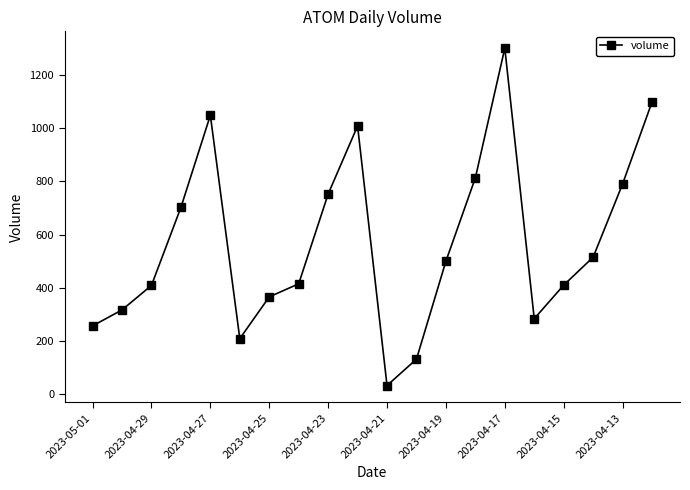

What is the greatest value displayed?

1300